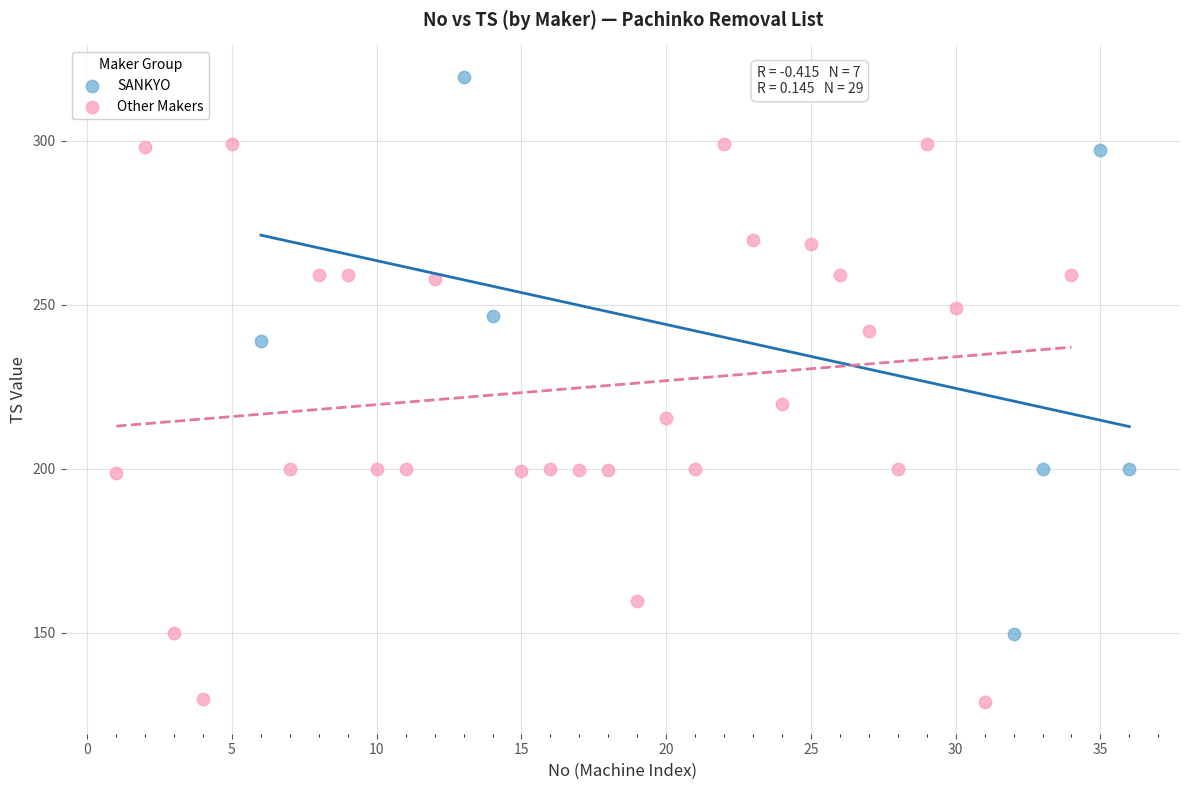

What are all the series names shown in the legend?

SANKYO, Other Makers